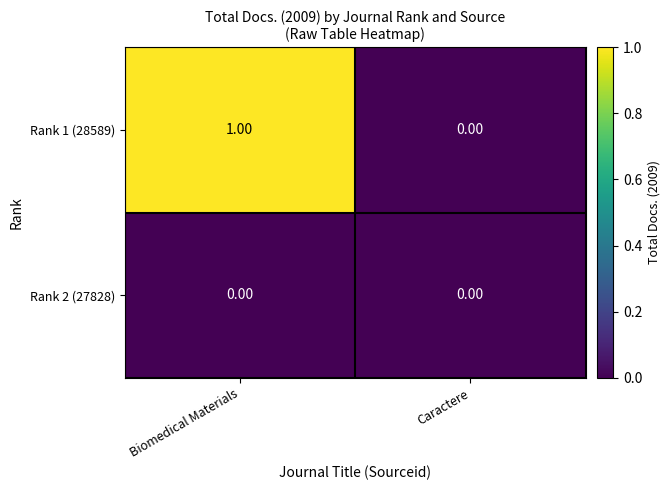

List the labels in order of Rank 1 (28589) value, largest first.

Biomedical Materials, Caractere